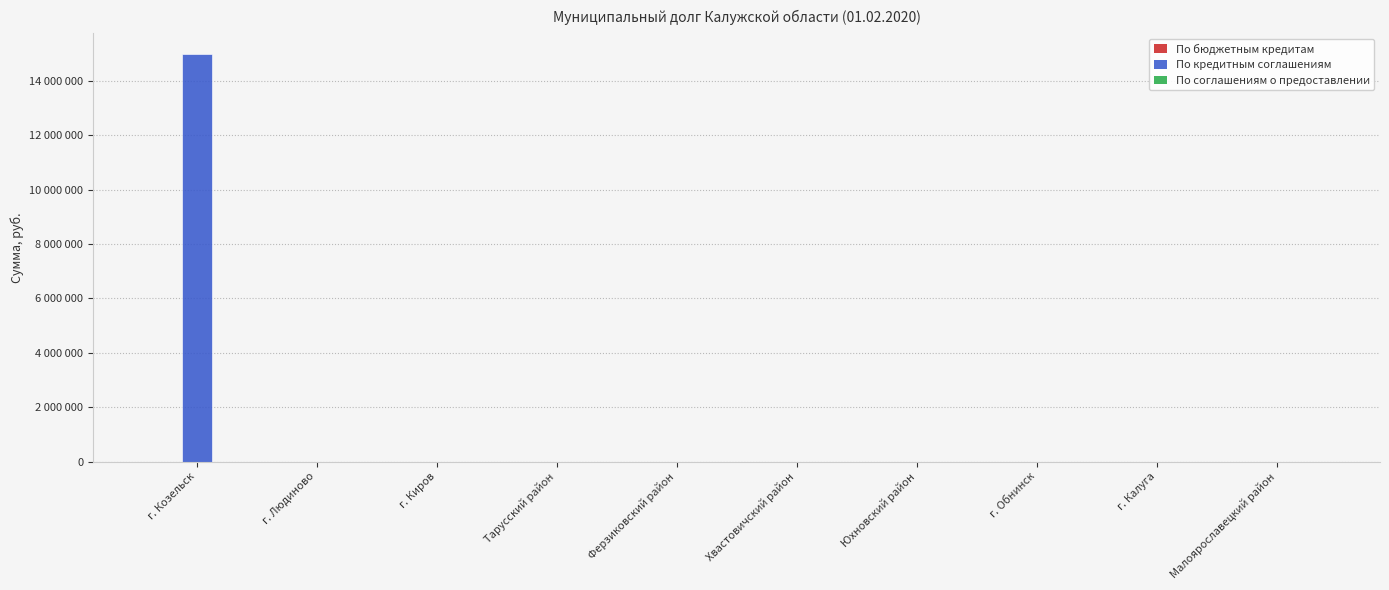

Are the bars horizontal?

No